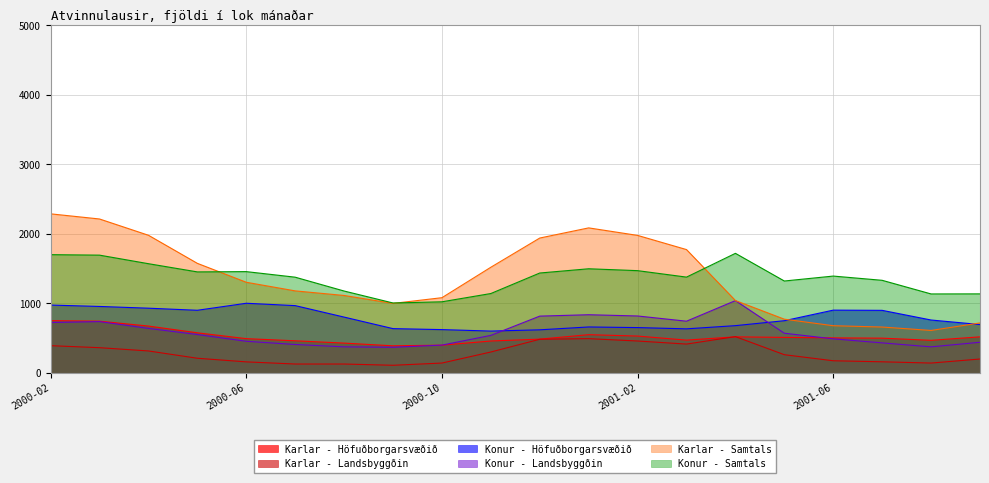

Reading left to right, transcribe all the data shown in this chart.

Karlar - Höfuðborgarsvæðið: 2000-02=752	2000-03=744	2000-04=674	2000-05=577	2000-06=493	2000-07=462	2000-08=429	2000-09=390	2000-10=399	2000-11=459	2000-12=486	2001-01=550	2001-02=530	2001-03=472	2001-04=519	2001-05=511	2001-06=504	2001-07=500	2001-08=469	2001-09=519
Karlar - Landsbyggðin: 2000-02=392	2000-03=363	2000-04=316	2000-05=211	2000-06=159	2000-07=128	2000-08=128	2000-09=110	2000-10=142	2000-11=301	2000-12=484	2001-01=493	2001-02=459	2001-03=415	2001-04=522	2001-05=262	2001-06=175	2001-07=160	2001-08=142	2001-09=200
Konur - Höfuðborgarsvæðið: 2000-02=976	2000-03=956	2000-04=931	2000-05=901	2000-06=1002	2000-07=968	2000-08=803	2000-09=637	2000-10=623	2000-11=602	2000-12=620	2001-01=661	2001-02=652	2001-03=634	2001-04=680	2001-05=751	2001-06=903	2001-07=900	2001-08=761	2001-09=696
Konur - Landsbyggðin: 2000-02=725	2000-03=738	2000-04=640	2000-05=552	2000-06=455	2000-07=409	2000-08=375	2000-09=369	2000-10=400	2000-11=540	2000-12=817	2001-01=837	2001-02=819	2001-03=744	2001-04=1040	2001-05=571	2001-06=490	2001-07=432	2001-08=375	2001-09=441
Karlar - Samtals: 2000-02=2288	2000-03=2214	2000-04=1980	2000-05=1576	2000-06=1304	2000-07=1180	2000-08=1114	2000-09=1000	2000-10=1082	2000-11=1520	2000-12=1940	2001-01=2086	2001-02=1978	2001-03=1774	2001-04=1041	2001-05=773	2001-06=679	2001-07=660	2001-08=611	2001-09=719
Konur - Samtals: 2000-02=1701	2000-03=1694	2000-04=1571	2000-05=1453	2000-06=1457	2000-07=1377	2000-08=1178	2000-09=1006	2000-10=1023	2000-11=1142	2000-12=1437	2001-01=1498	2001-02=1471	2001-03=1378	2001-04=1720	2001-05=1322	2001-06=1393	2001-07=1332	2001-08=1136	2001-09=1137